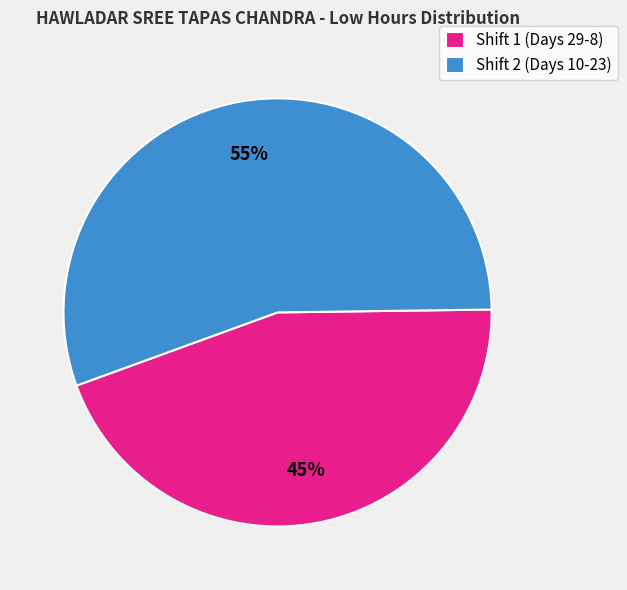

Which category accounts for the majority?

Shift 2 (Days 10-23)